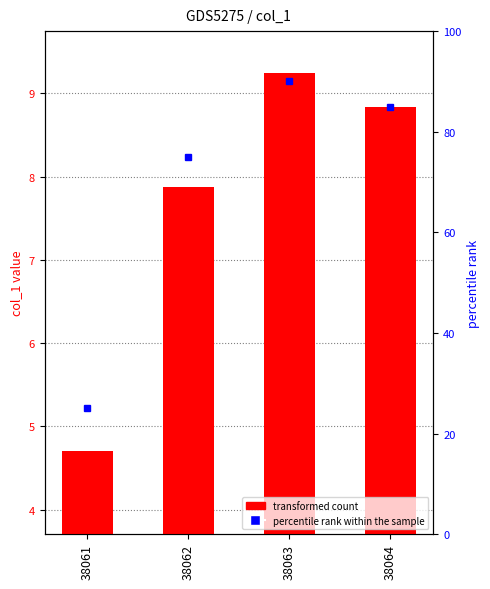

How many data points are less than 8?

2